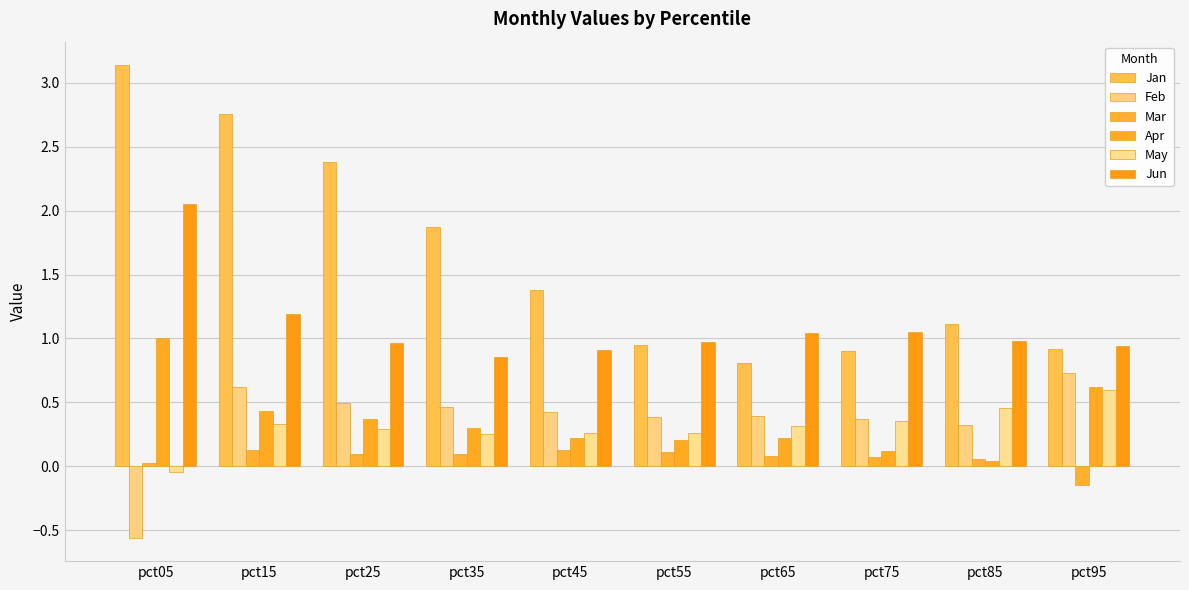

Which label corresponds to the smallest value in the chart?

pct05